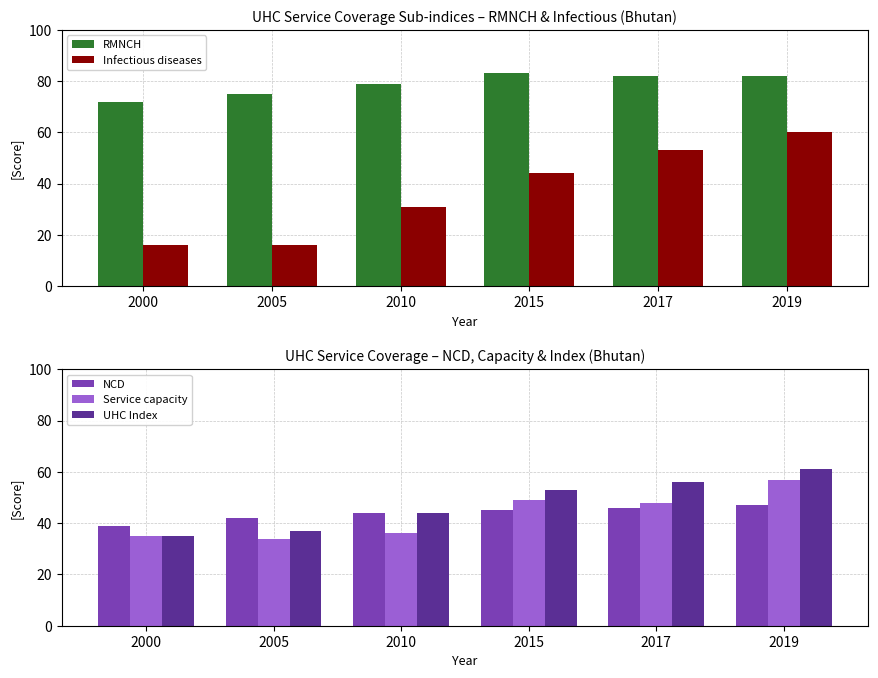

Count the number of data series in this chart.

5